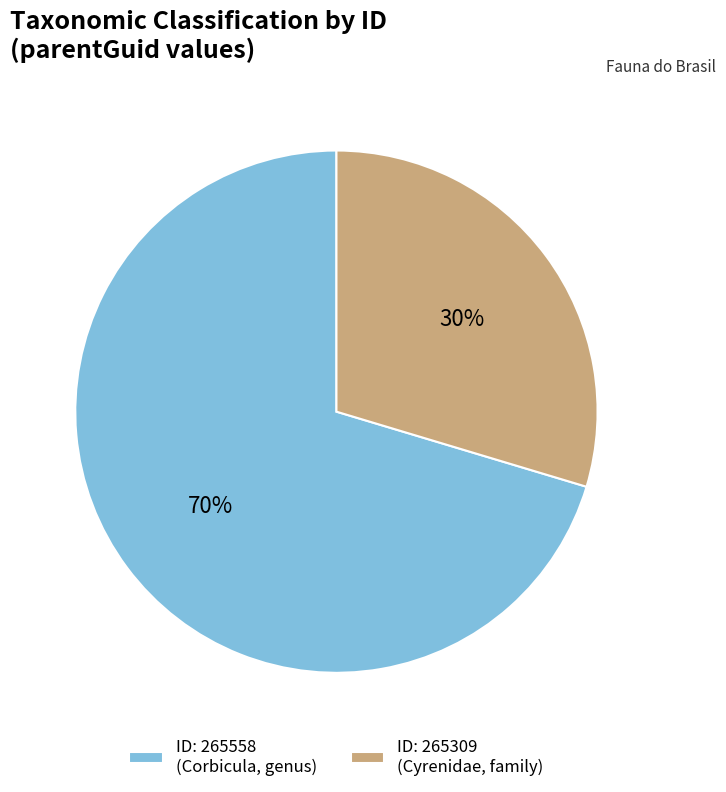

Which category has the biggest portion of the pie?

ID: 265558 (Corbicula, genus)